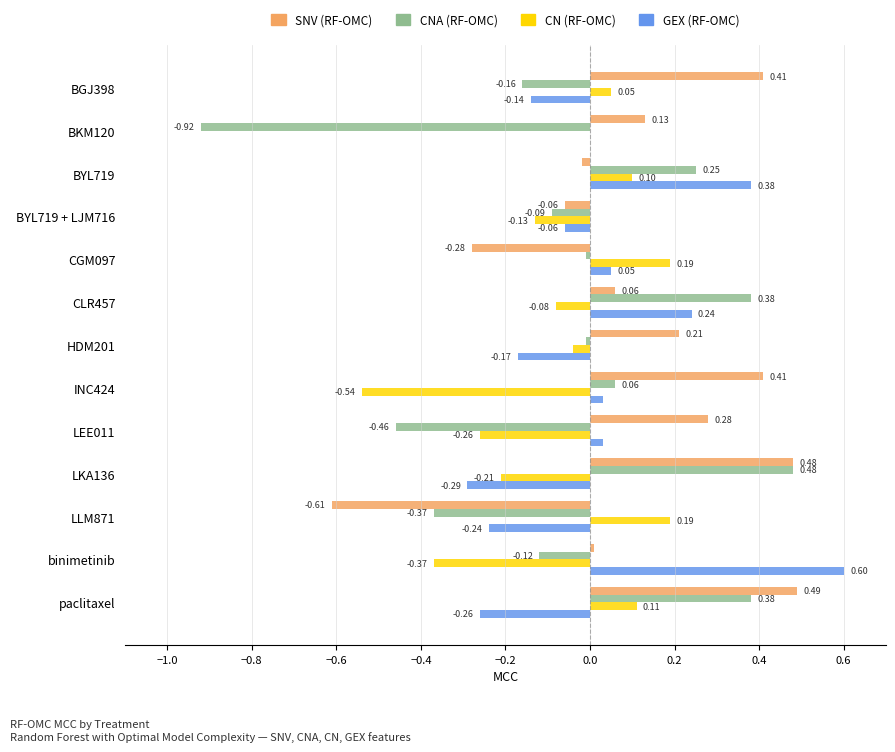

At which label is SNV (RF-OMC) closest to 0?

binimetinib